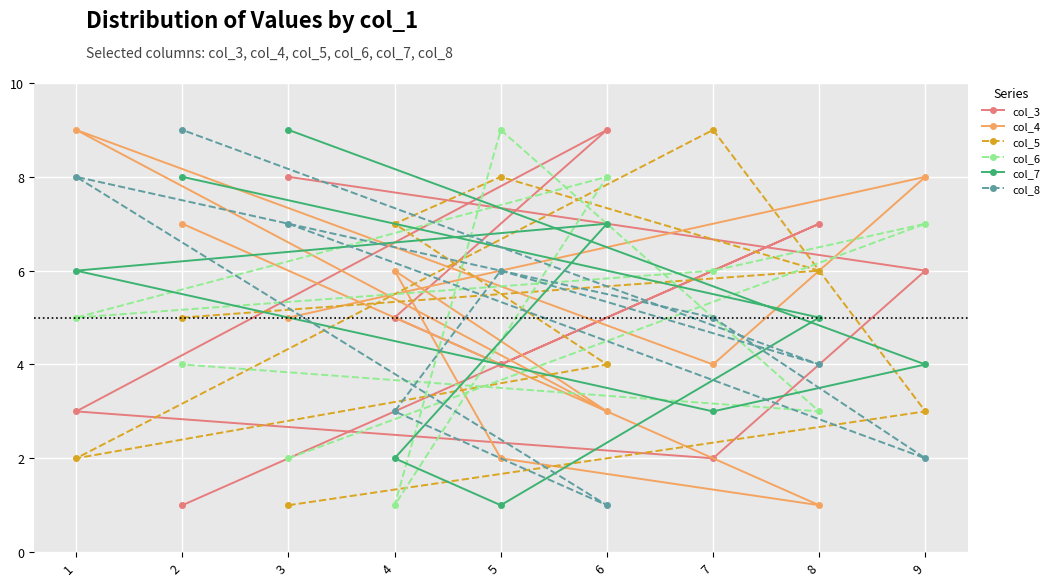

Reading left to right, list all the values displayed in this chart.

col_3: 1=3	2=1	3=8	4=5	5=4	6=9	7=2	8=7	9=6
col_4: 1=9	2=7	3=5	4=6	5=2	6=3	7=4	8=1	9=8
col_5: 1=2	2=5	3=1	4=7	5=8	6=4	7=9	8=6	9=3
col_6: 1=5	2=4	3=2	4=1	5=9	6=8	7=6	8=3	9=7
col_7: 1=6	2=8	3=9	4=2	5=1	6=7	7=3	8=5	9=4
col_8: 1=8	2=9	3=7	4=3	5=6	6=1	7=5	8=4	9=2